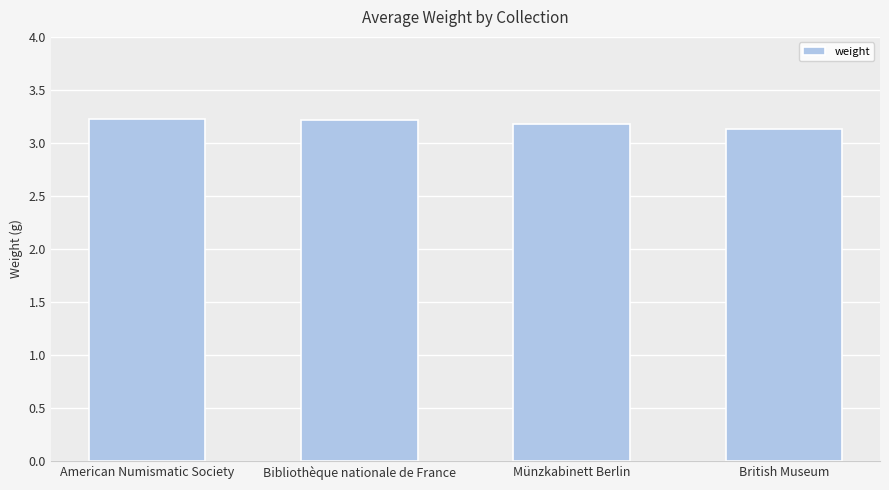

Approximately how many times larger is the value at Münzkabinett Berlin compared to American Numismatic Society?

1.0